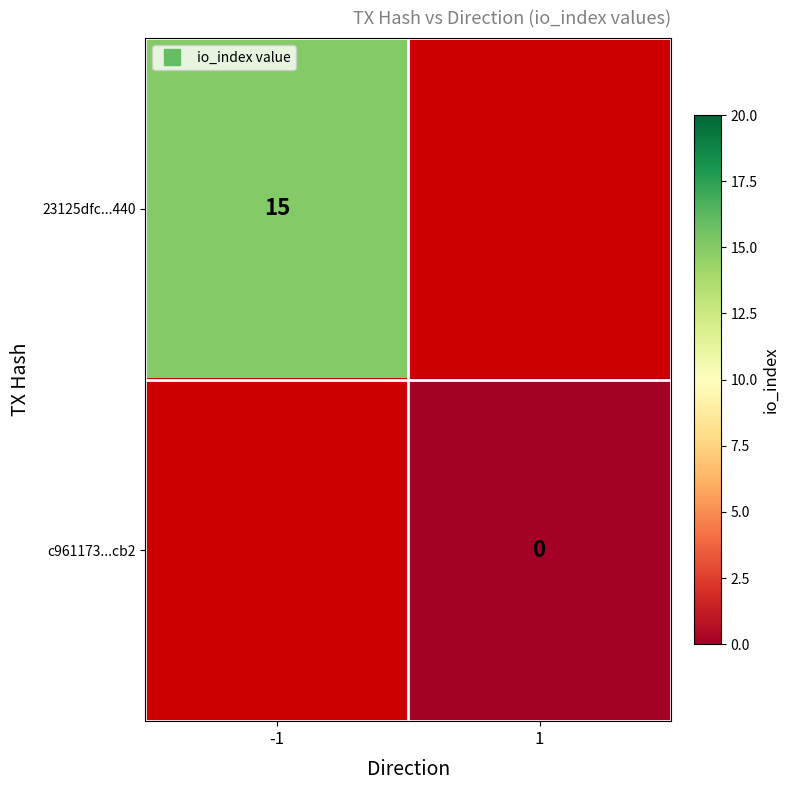

List the series in order of their peak value, highest first.

23125dfc...440, c961173...cb2